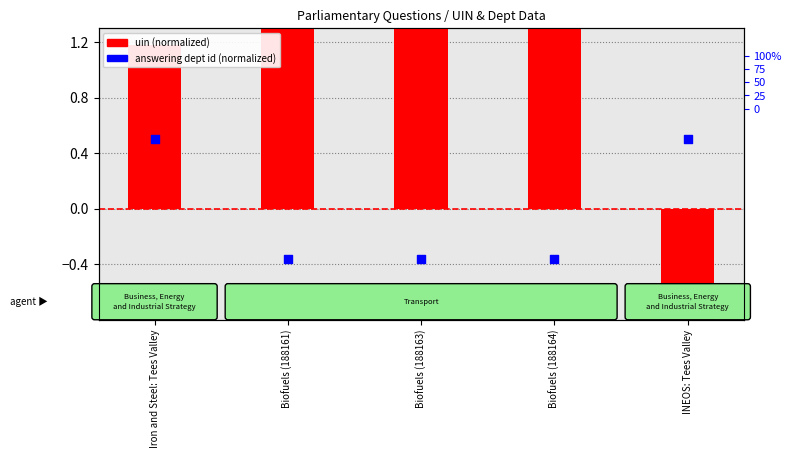

Which series contains the highest Y value?

uin (normalized)